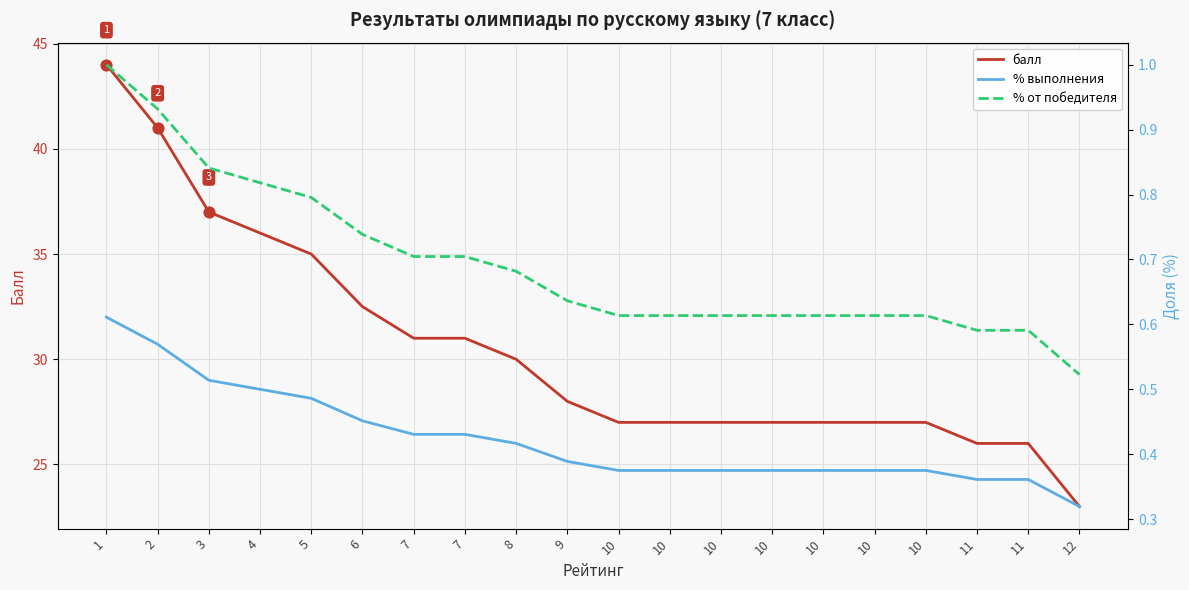

Is the value of % выполнения at 1 greater than the value of % от победителя at 10?

No